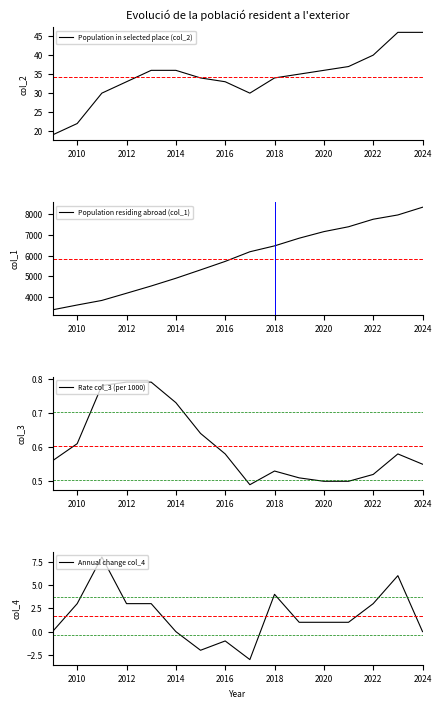

How many intersections are there between Annual change col_4 and Rate col_3 (per 1000)?

4